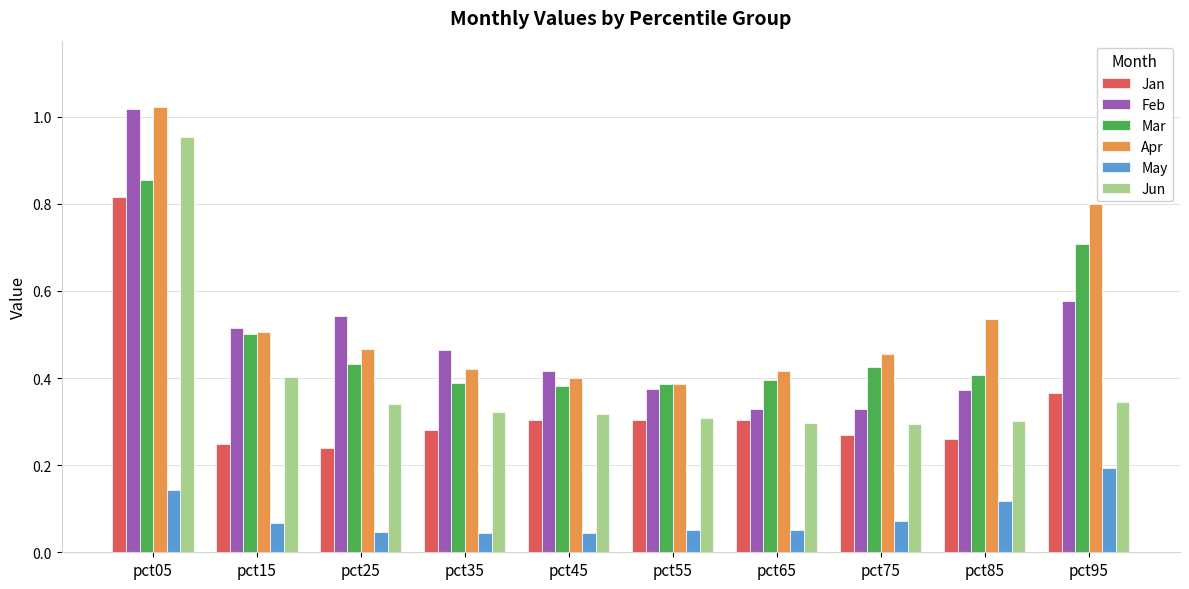

Which series has the largest total across all categories?

Apr